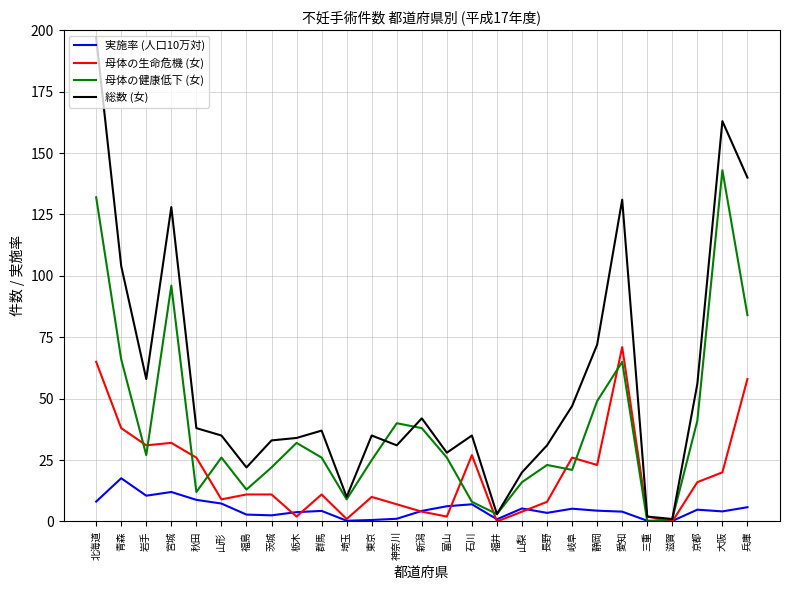

Which category has the highest value in the 母体の生命危機 (女) series?

愛知